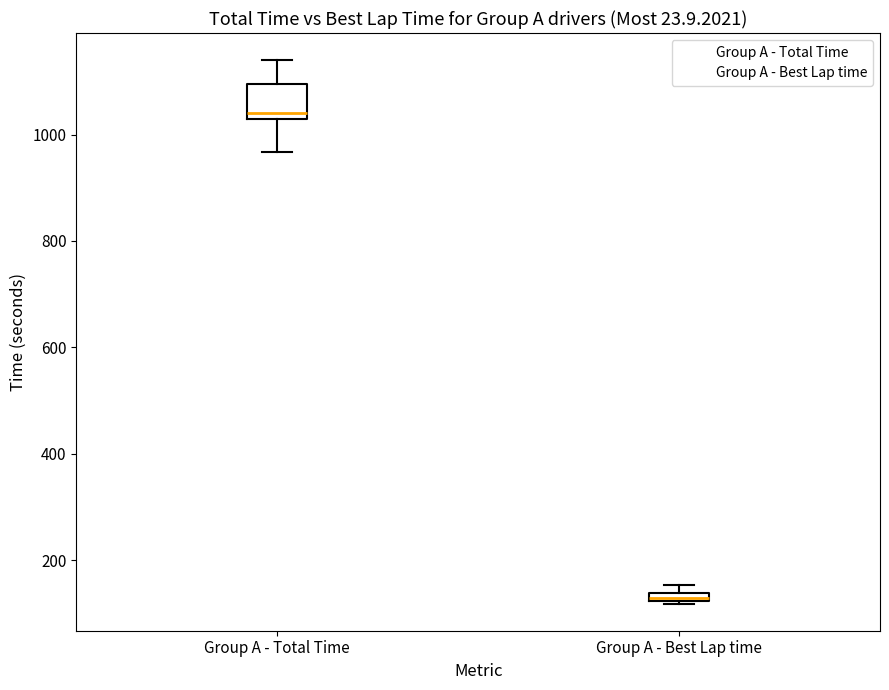

Which box is the tallest, from its lower edge to its upper edge?

Group A - Total Time